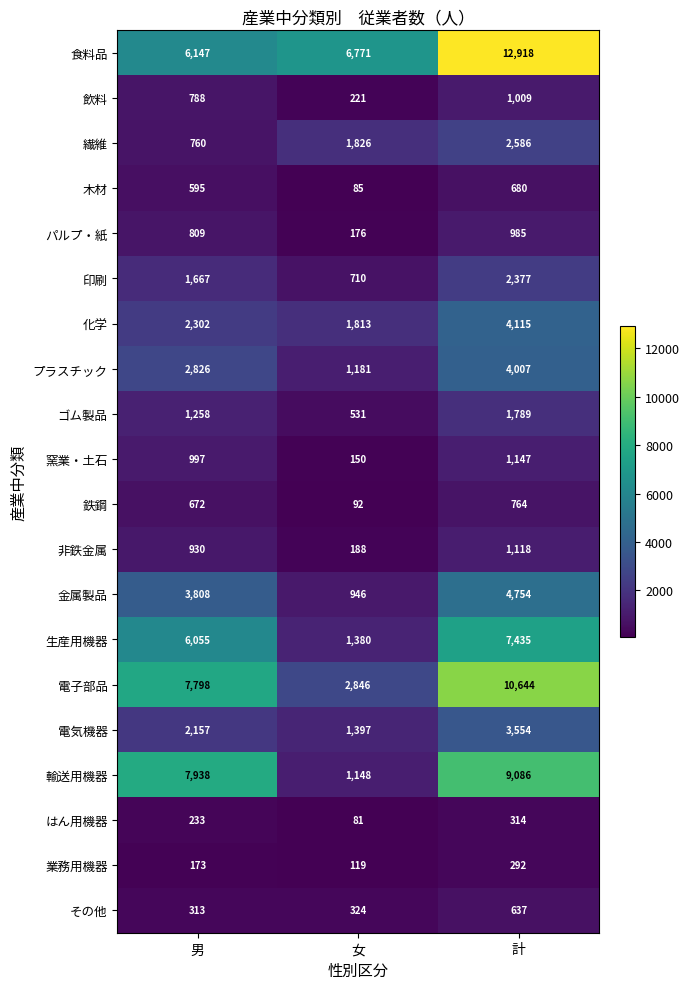

What is the sum of all 電子部品 values?

21288